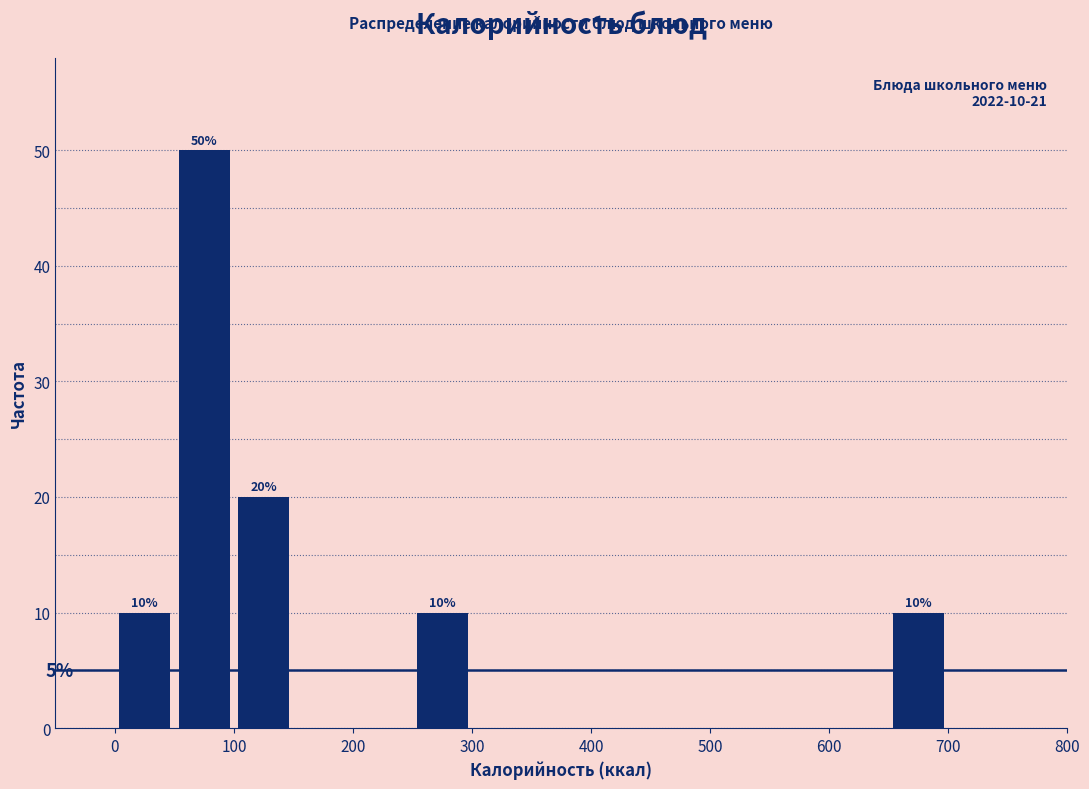

Which range on the x-axis has the tallest bar?

50 to 100